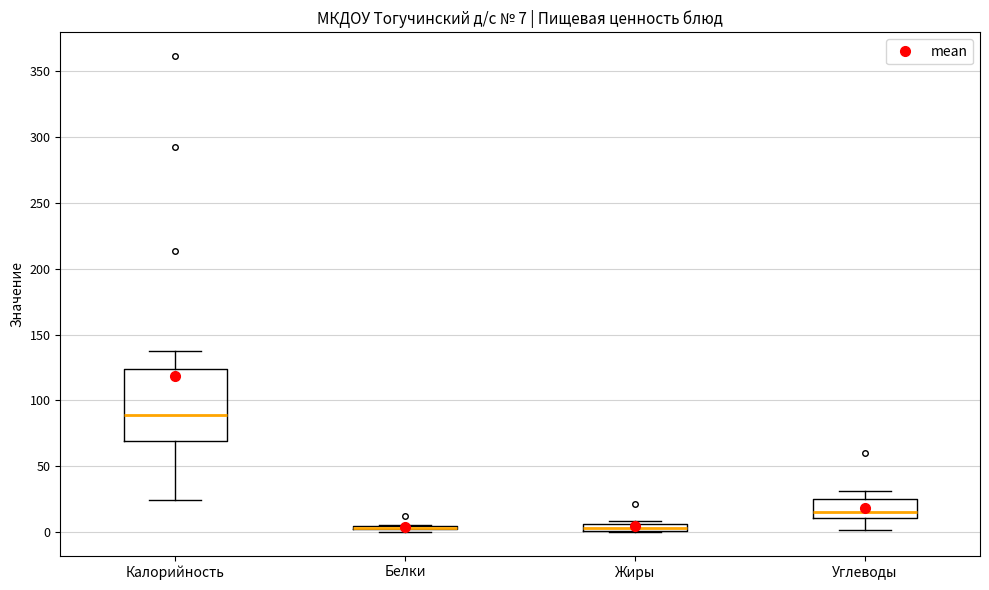

Comparing the boxes themselves (not the whiskers), which one is the tallest?

Калорийность